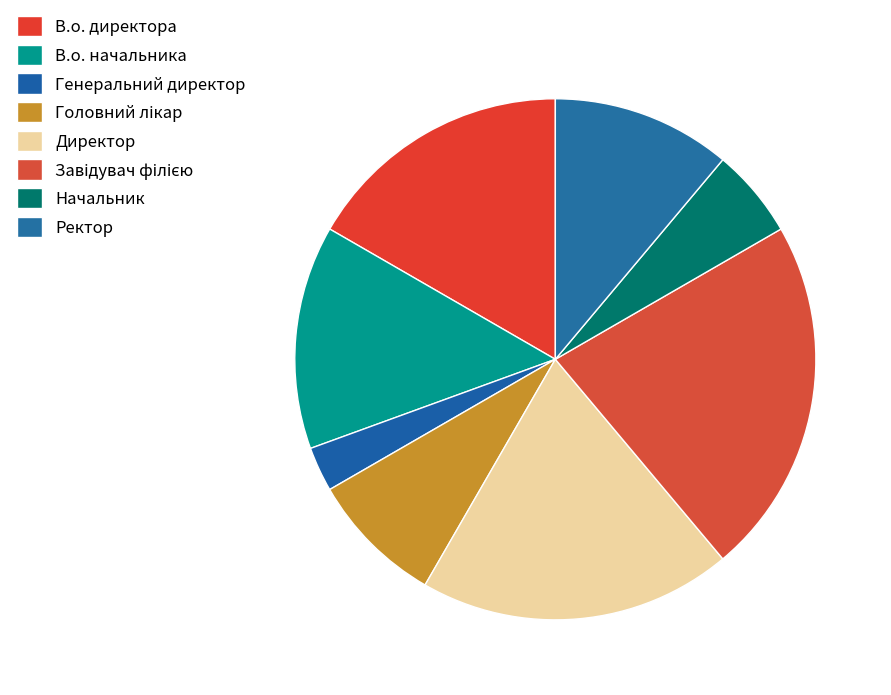

Between Директор and Завідувач філією, which is larger?

Завідувач філією